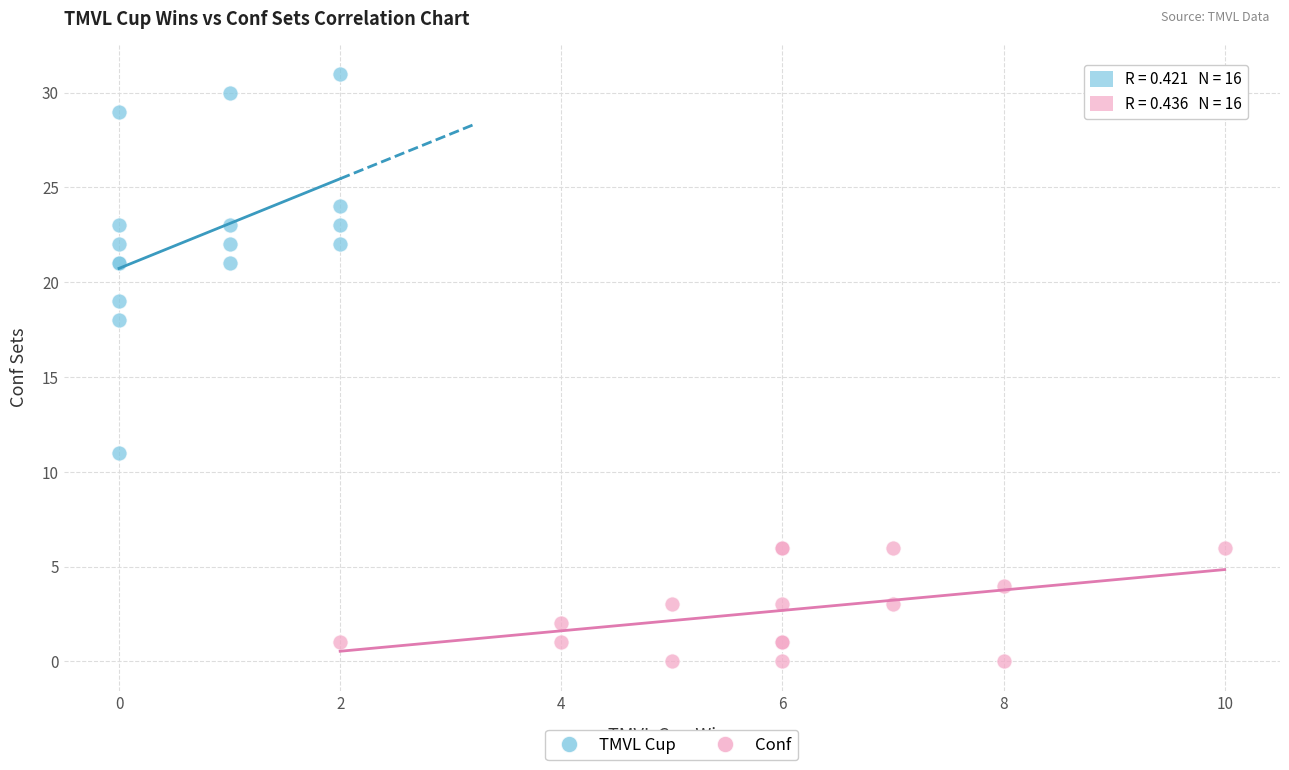

Which series has the widest spread of Y values?

TMVL Cup